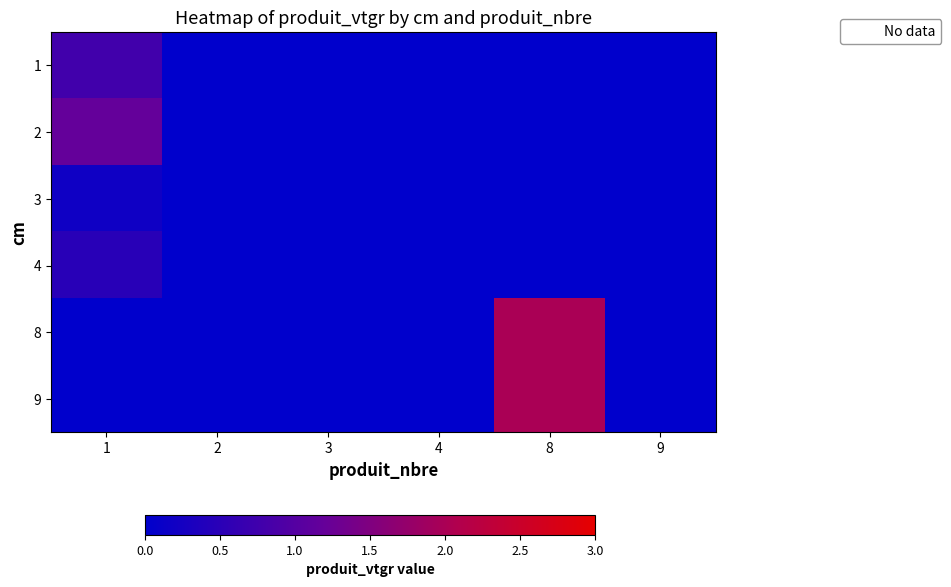

At which category is the sum across all series the highest?

8